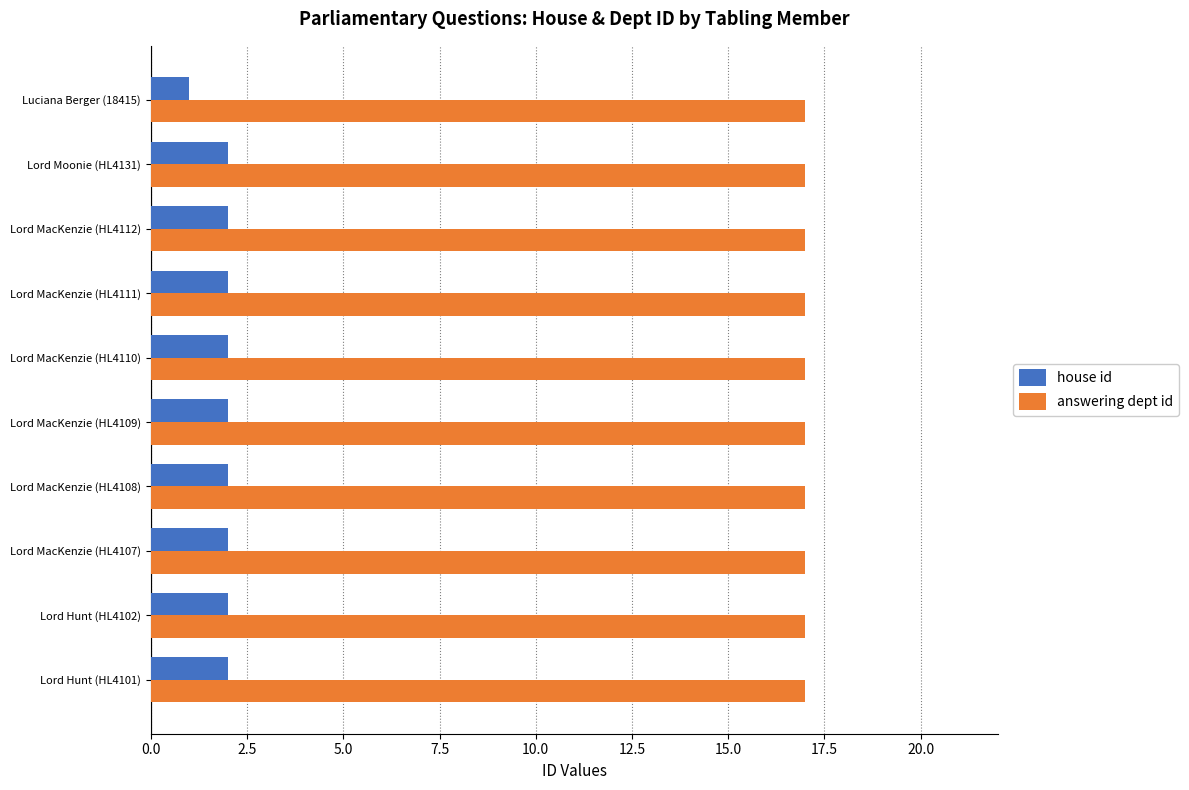

The value of house id at Lord Hunt (HL4102) is 3. True or false?

False